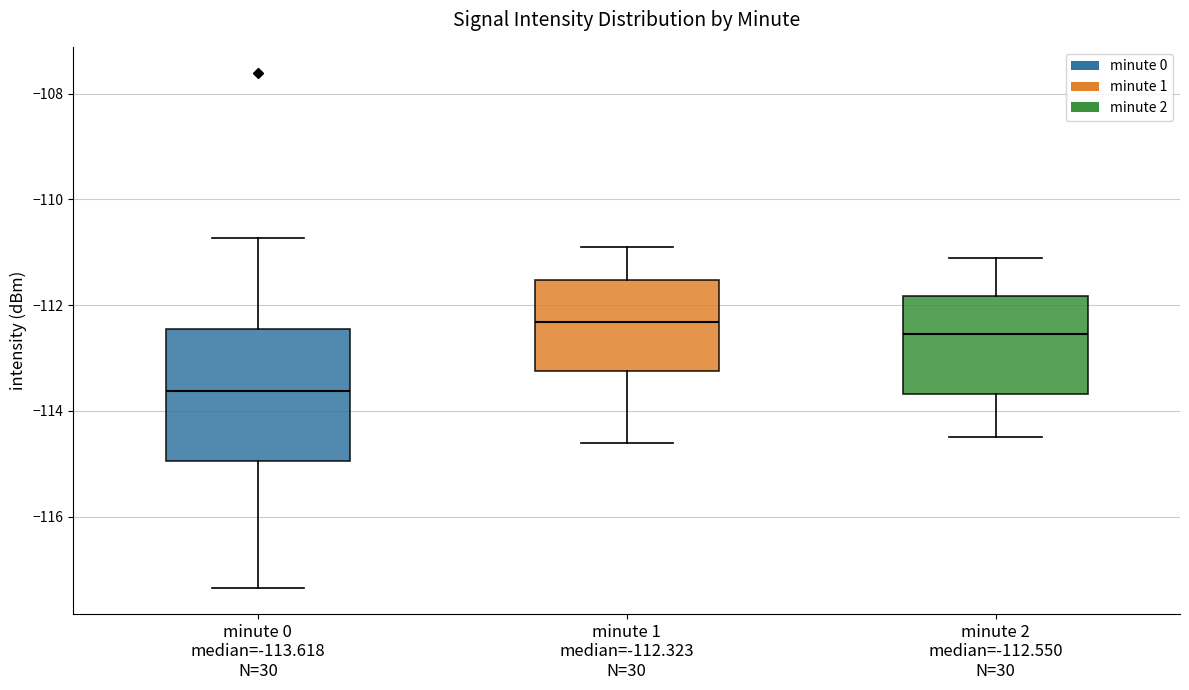

Where is the lower edge of the box for minute 1 median=-112.323 N=30 on the y-axis? The values are not printed on the chart, so give them approximately, as read against the axis.

-113.2